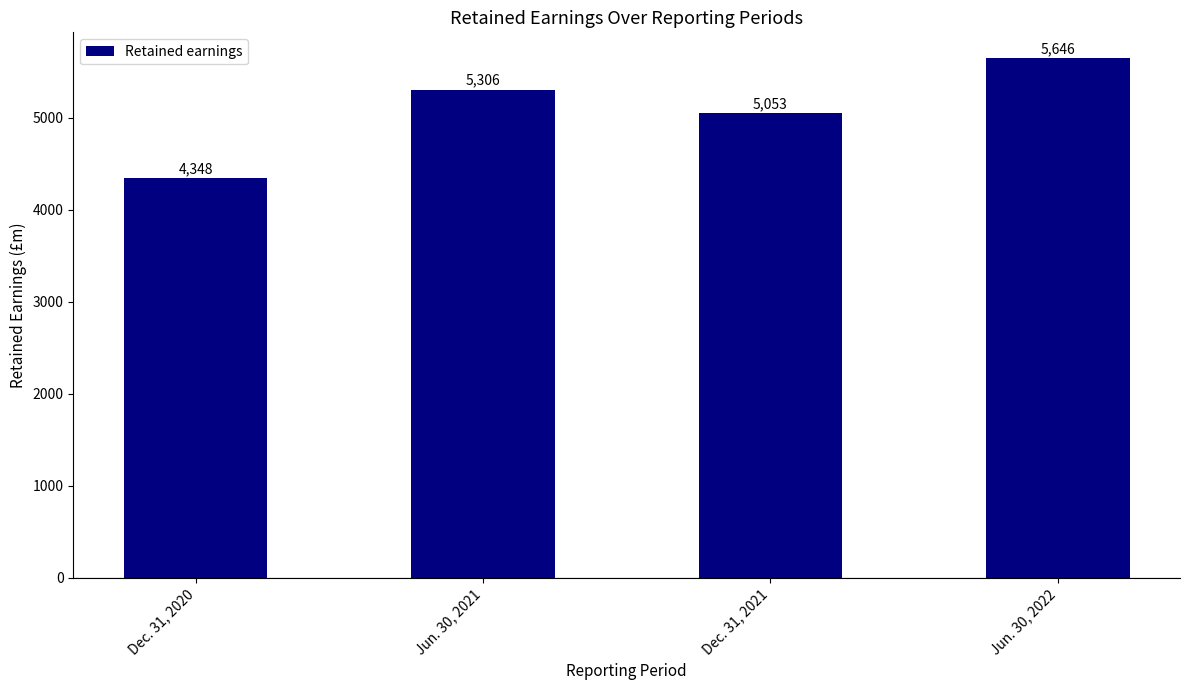

How many categories are shown in the chart?

4